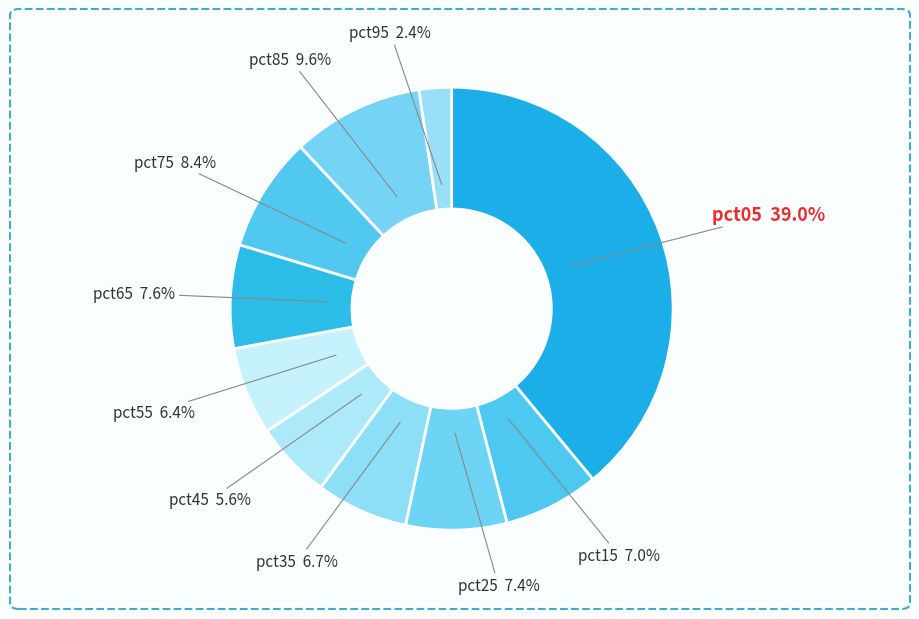

The pct95 slice represents 2% of the pie. True or false?

True